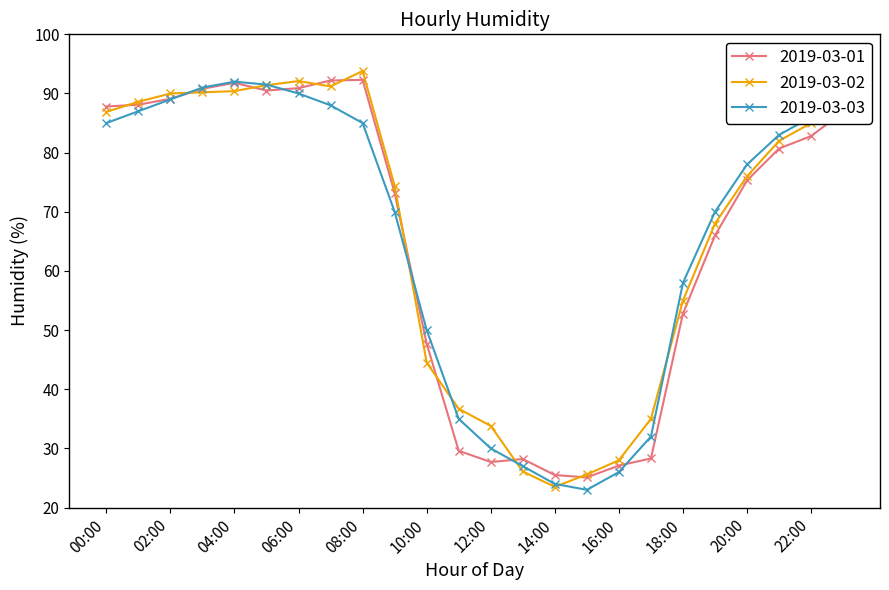

What is the maximum value for 2019-03-01?

92.3